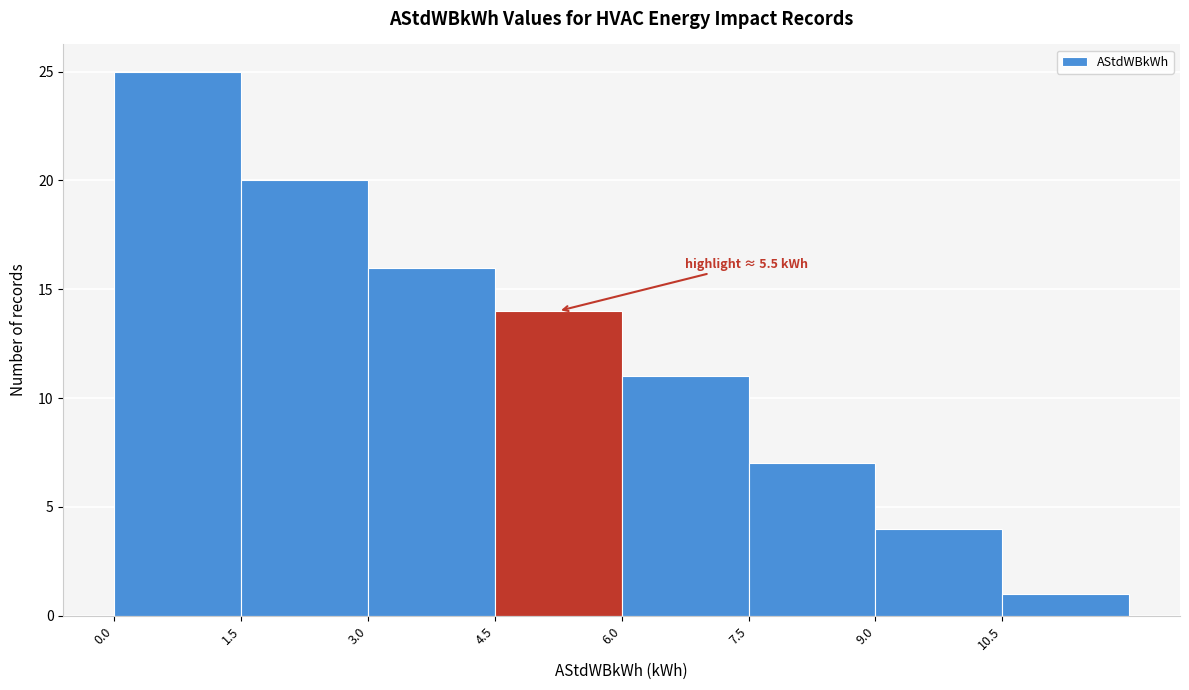

Which range on the x-axis has the tallest bar?

0.0 to 1.5